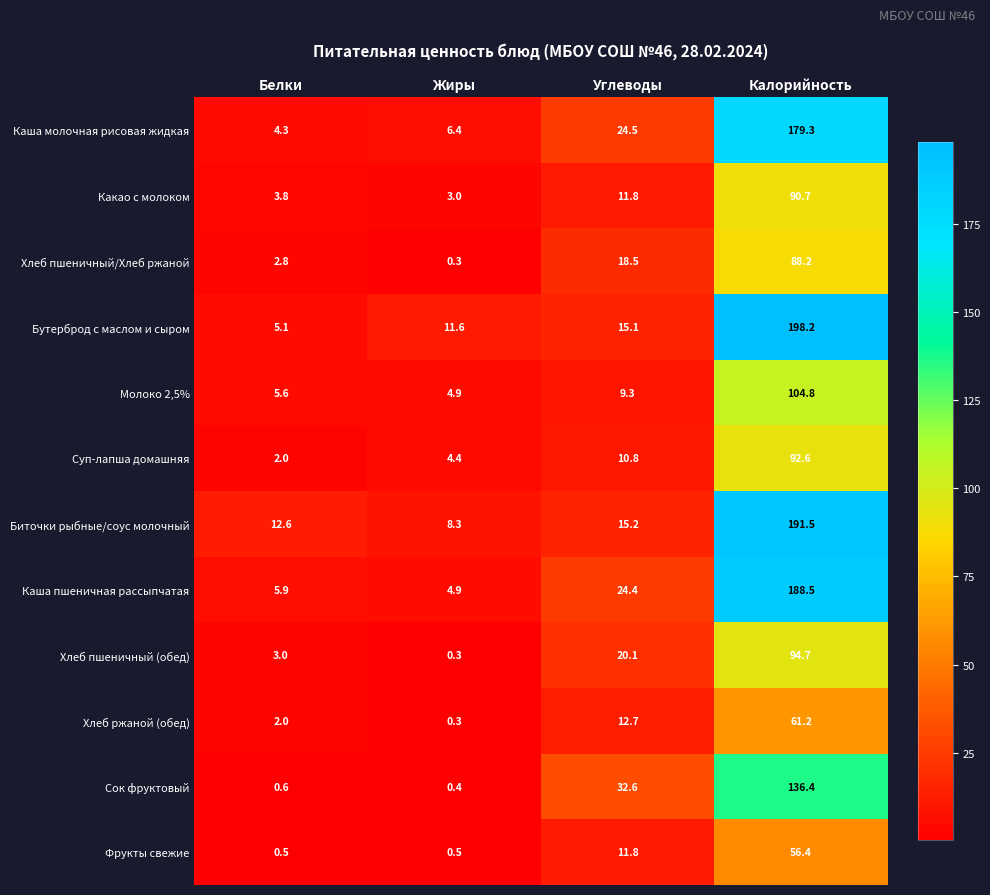

What is the difference between the Бутерброд с маслом и сыром values at Белки and Углеводы?

10.0